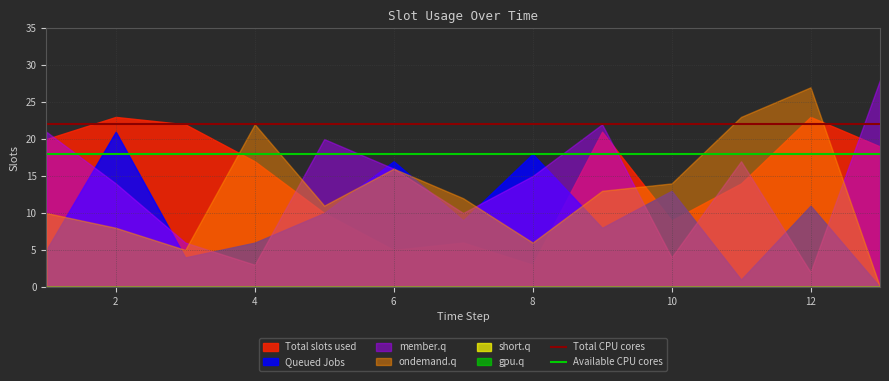

How many lines are shown in the chart?

6